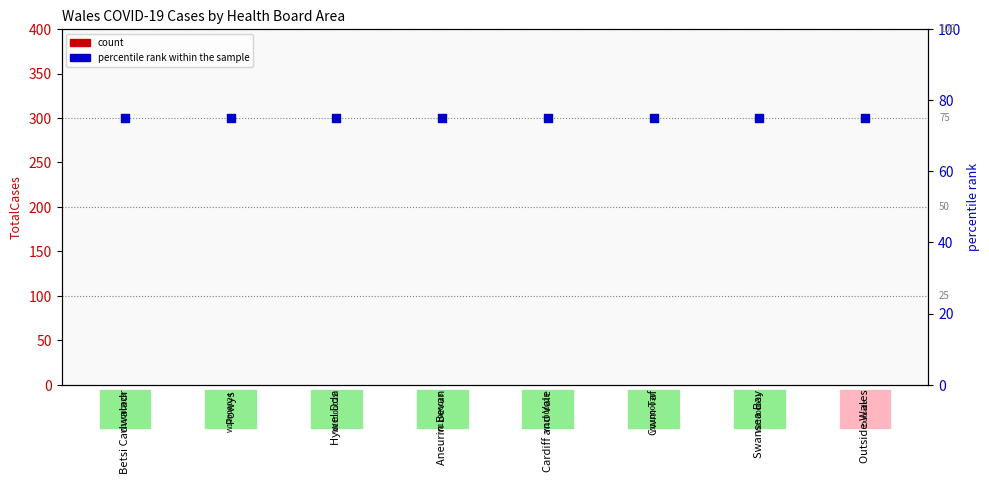

Is the value of count at Cwm Taf greater than the value of percentile rank within the sample at Betsi Cadwaladr?

No